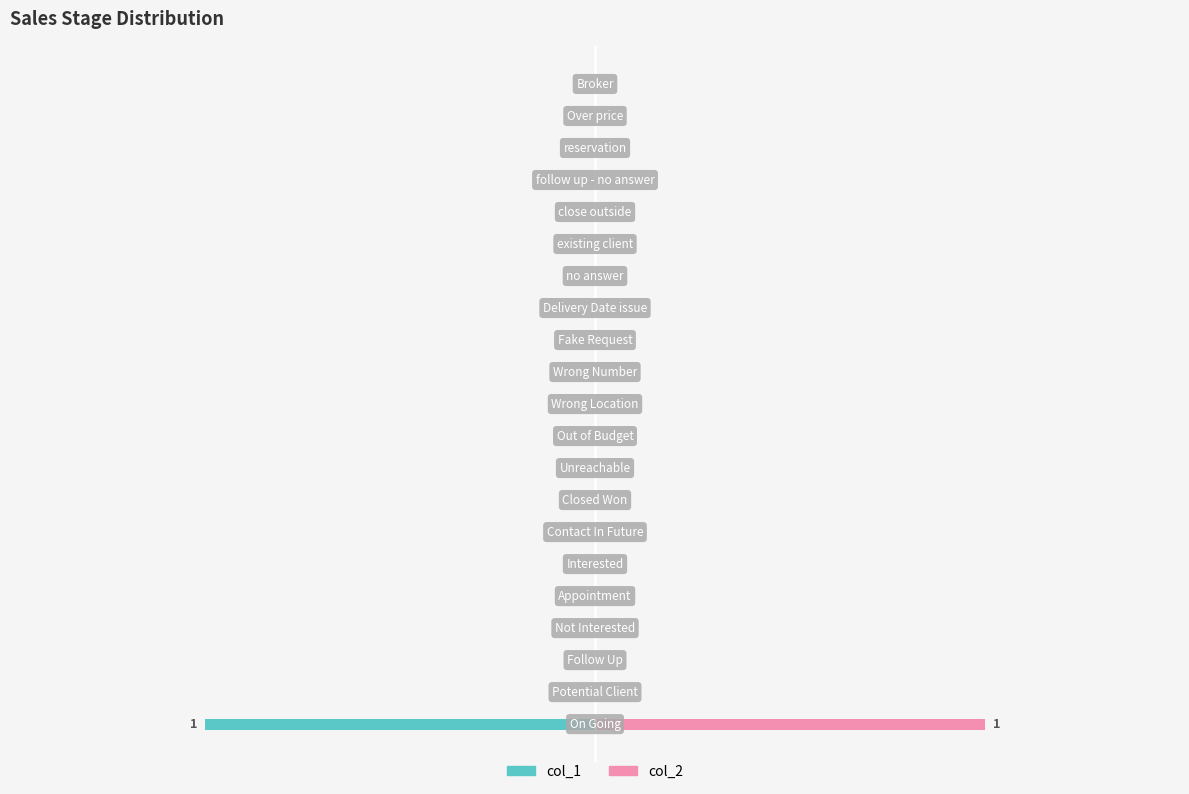

Rank the series by their maximum value, from lowest to highest.

col_1, col_2